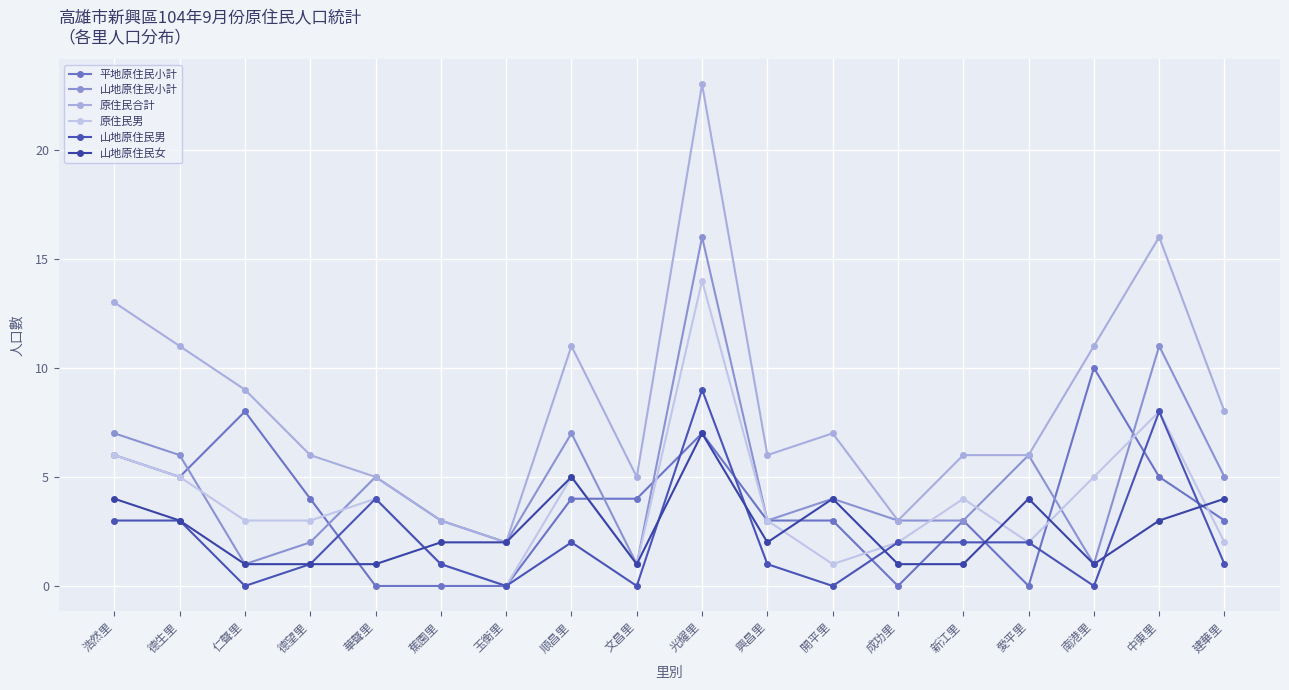

What is the difference between the maximum and second lowest values in the 山地原住民女 series?

6